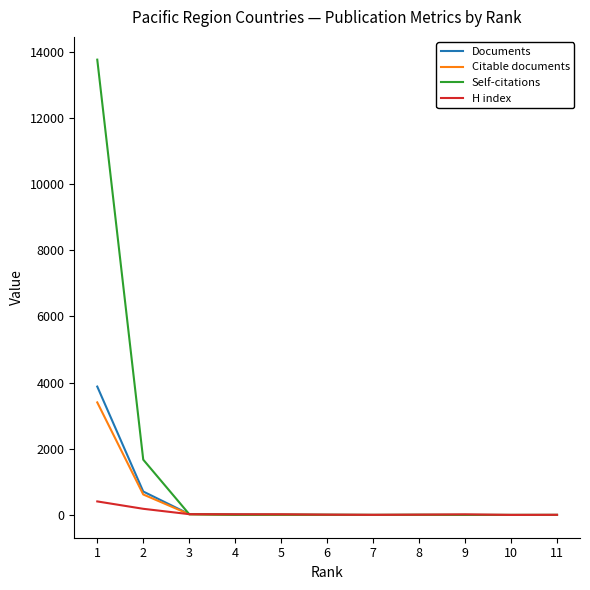

What is the highest value of the H index series?

409